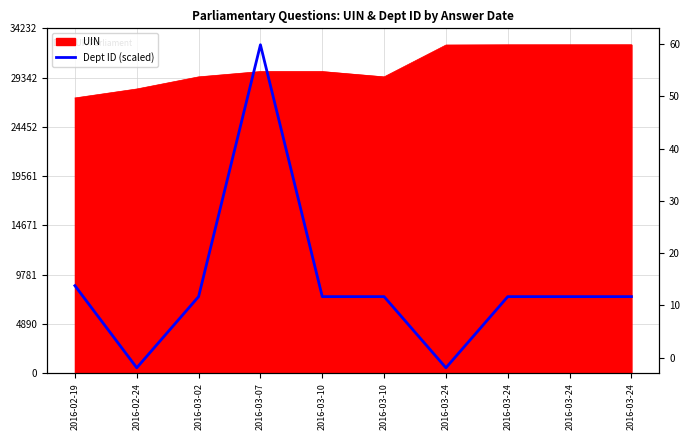

What is the maximum value shown in the chart?

32602.0